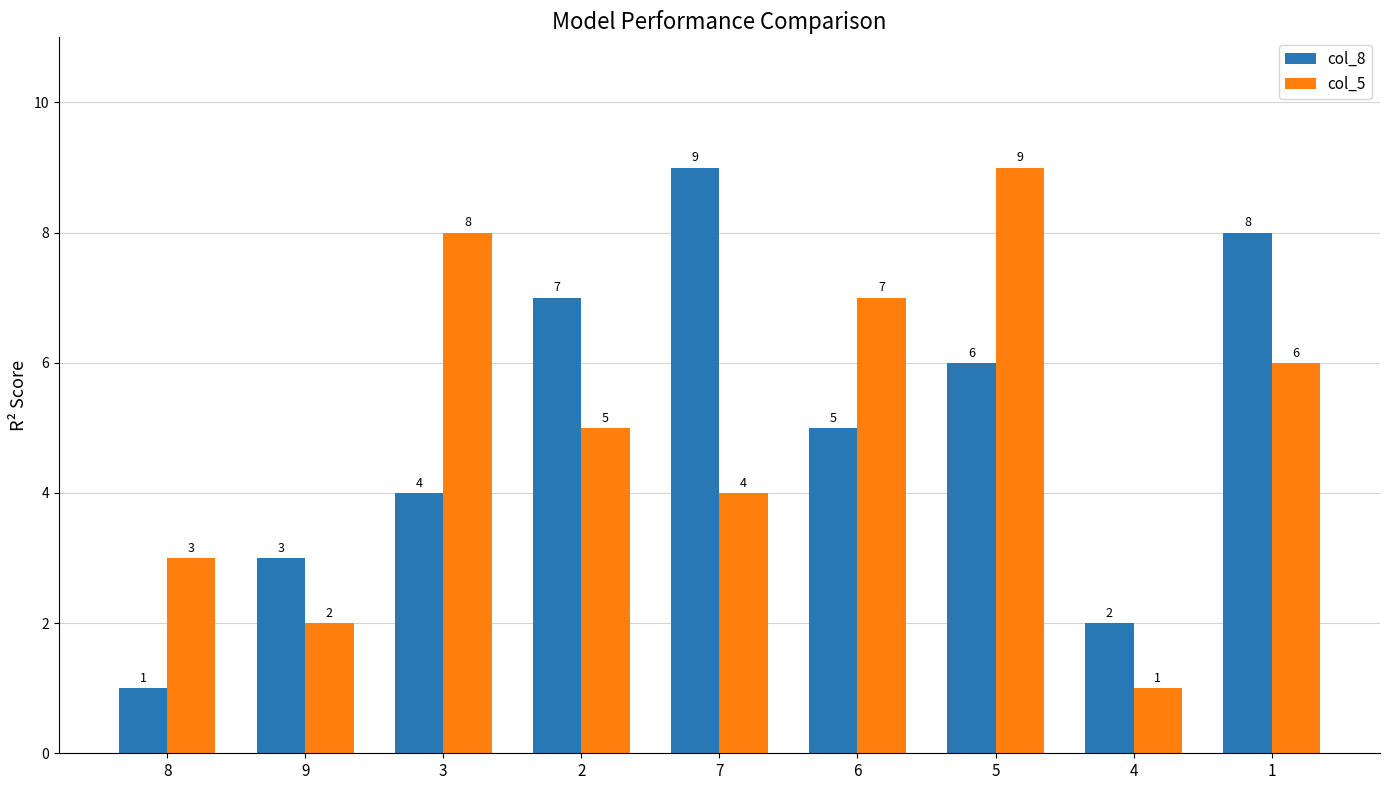

At which category is the sum across all series the highest?

5